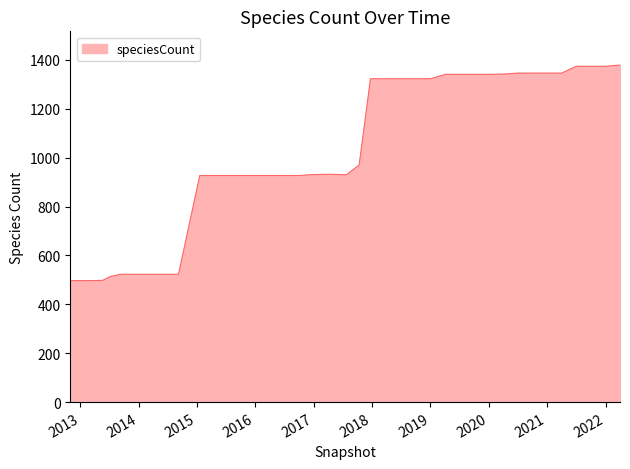

What is the smallest value displayed?

497